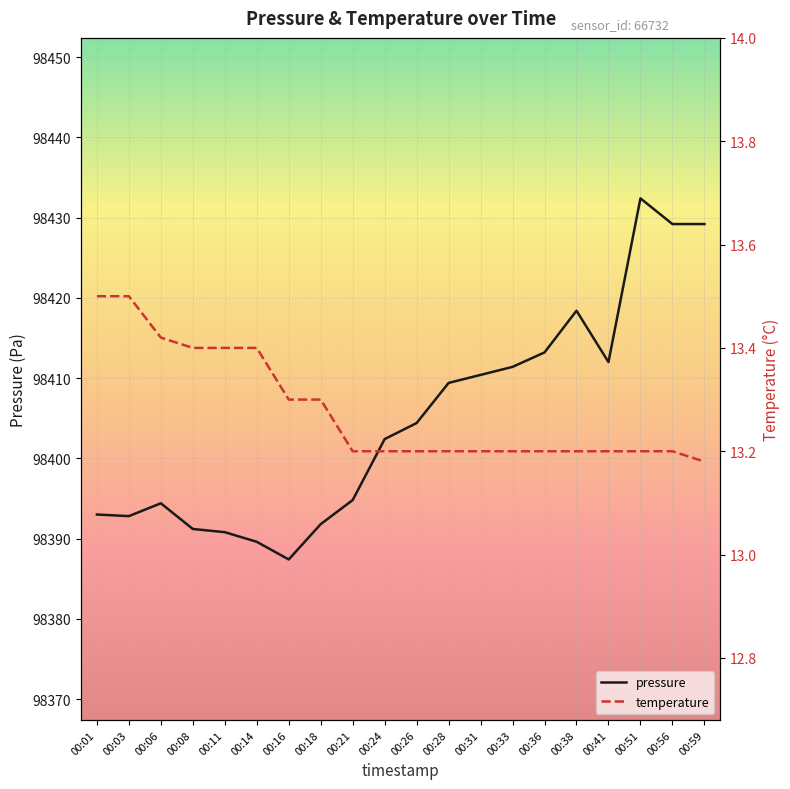

True or false: temperature and pressure cross at least once.

False